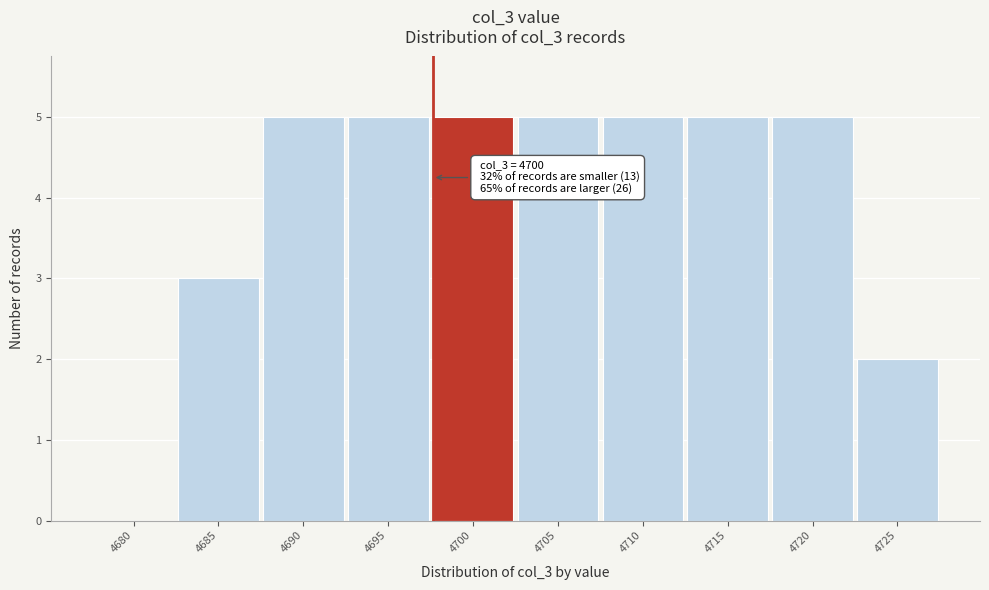

Reading left to right, extract all data points from this chart.

4680=0	4685=3	4690=5	4695=5	4700=5	4705=5	4710=5	4715=5	4720=5	4725=2